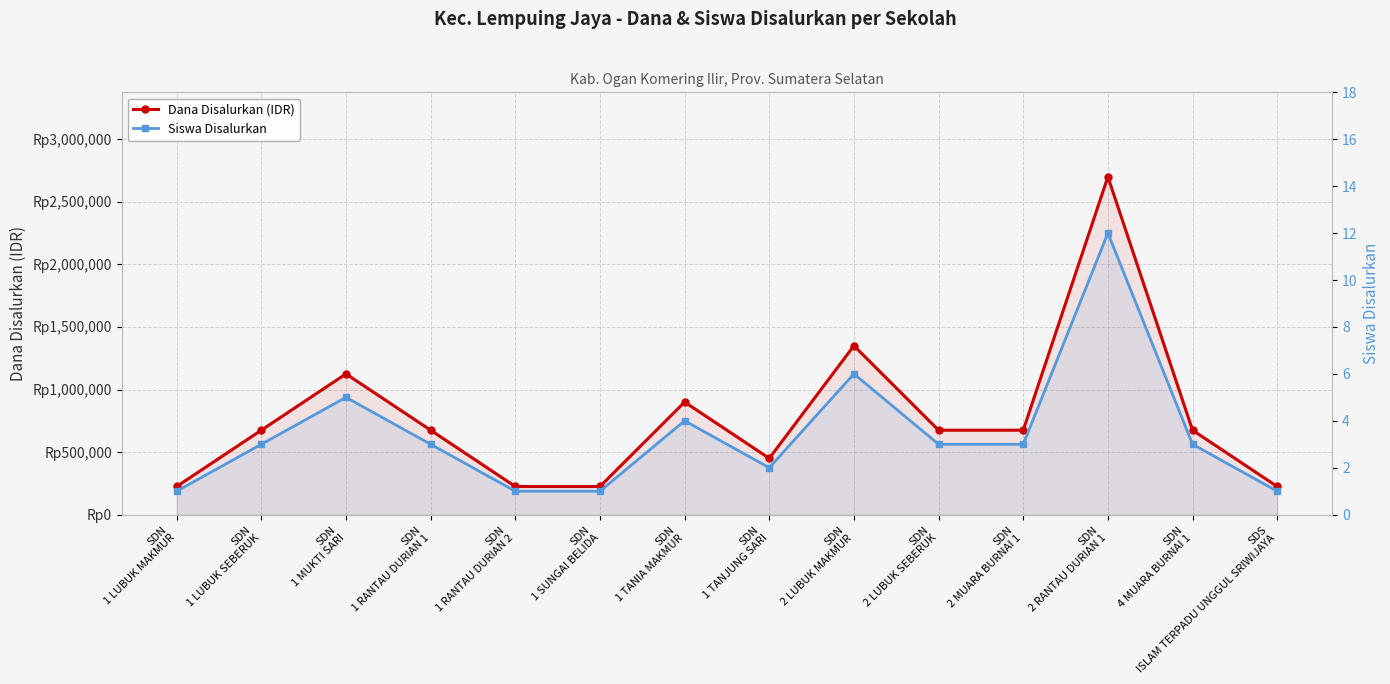

True or false: Dana Disalurkan (IDR) and Siswa Disalurkan intersect in this chart.

False